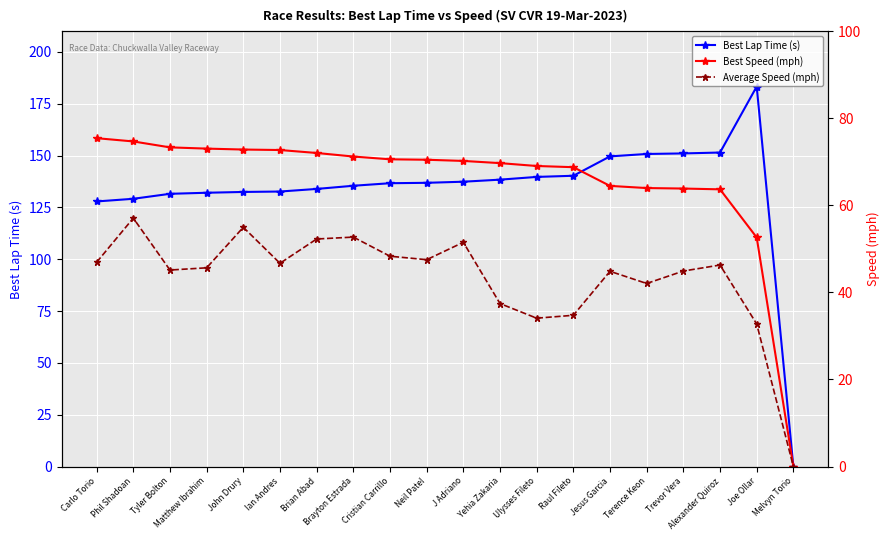

Where does the Best Speed (mph) series first go above 70?

Carlo Torio